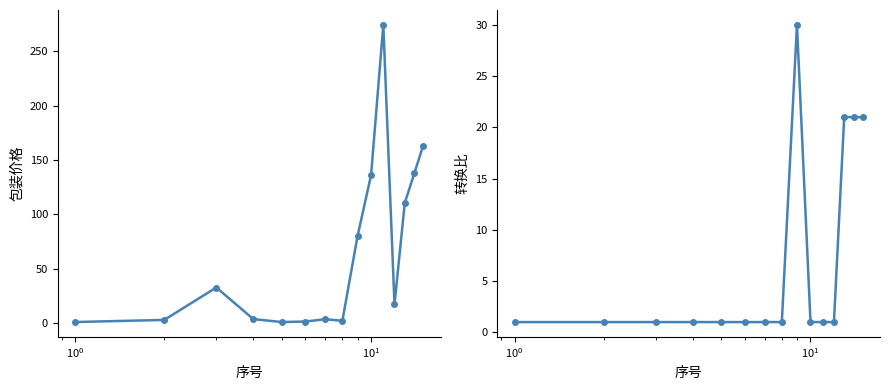

What is the average value of the 转换比 series?

6.9